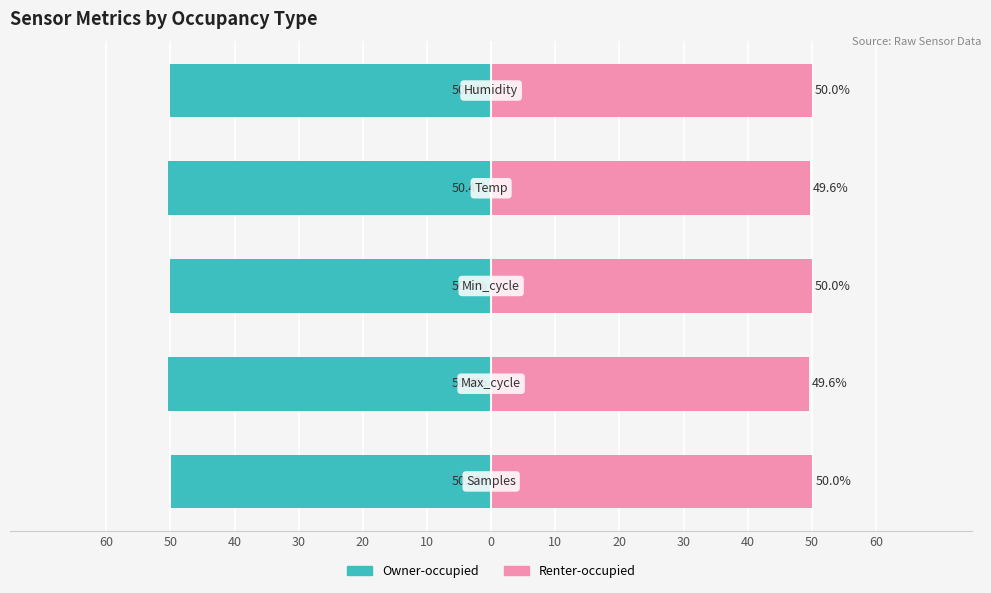

What is the value of the Owner-occupied bar at the 2nd from the left?

-50.4